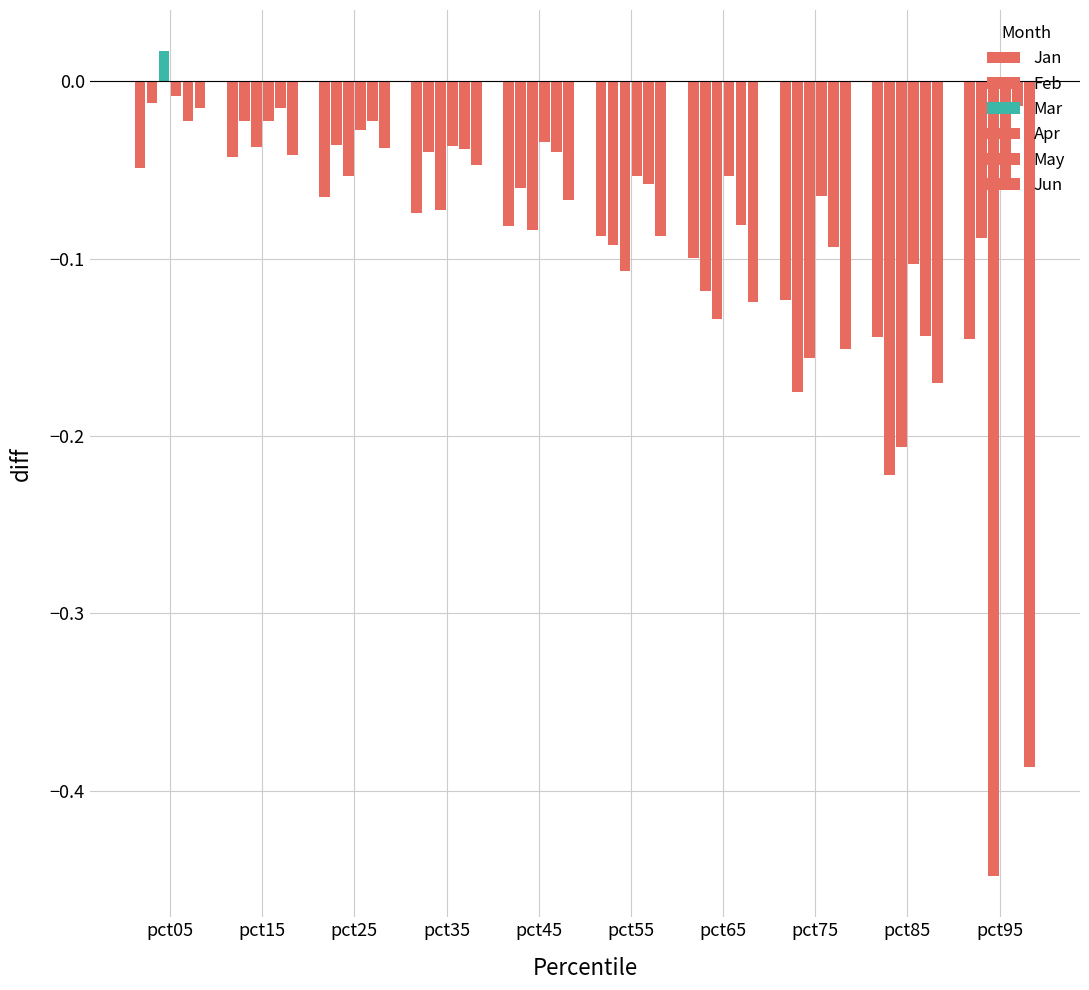

At how many categories does at least one series exceed 0?

1